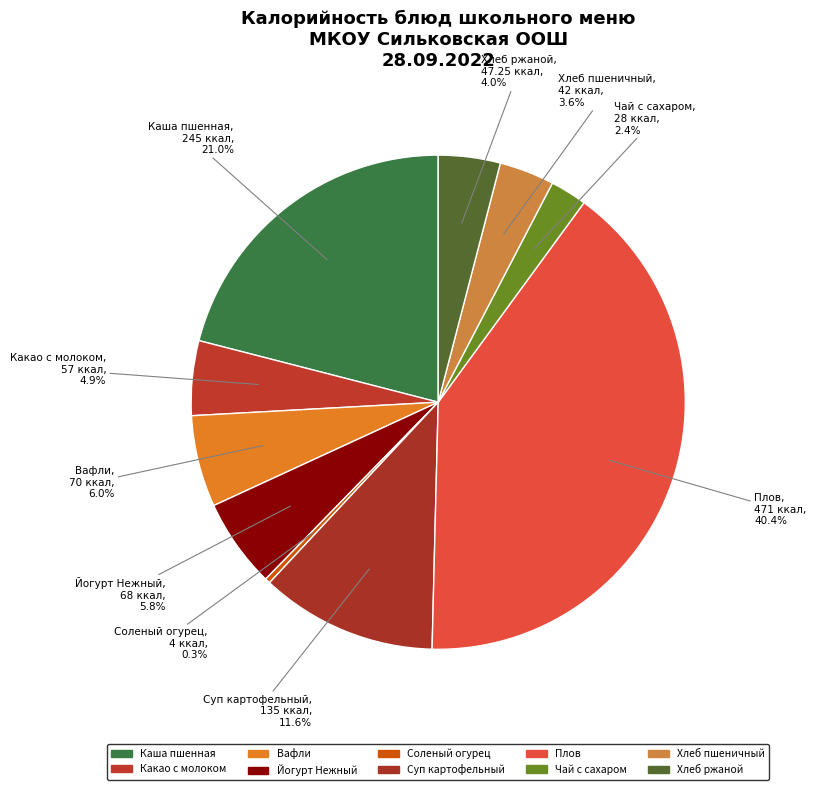

What is the total percentage of Чай с сахаром, 28 ккал, 2.4% and Соленый огурец, 4 ккал, 0.3%?

2.7%